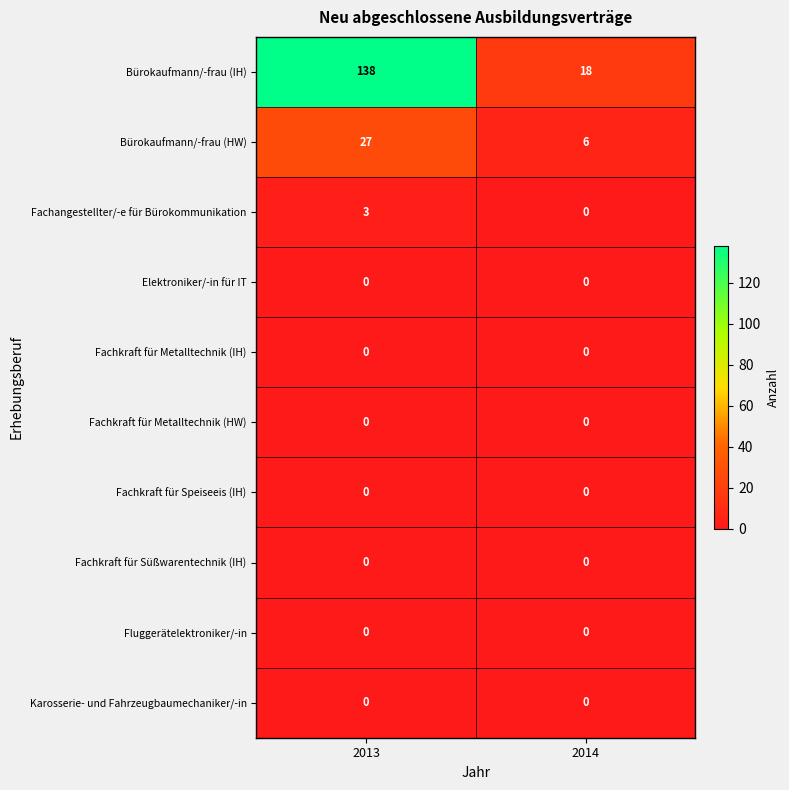

What is the total value across all series at 2013?

168